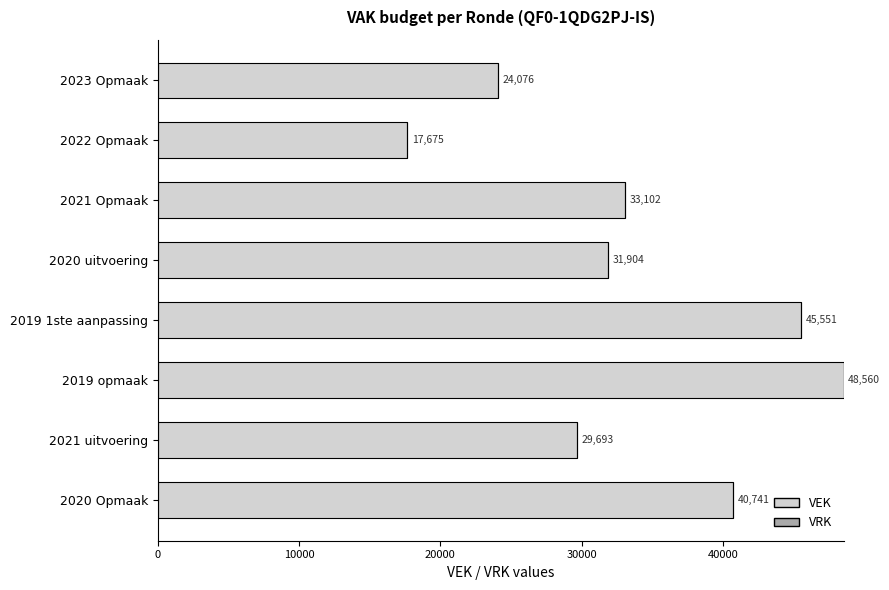

How many data points does each series have?

8